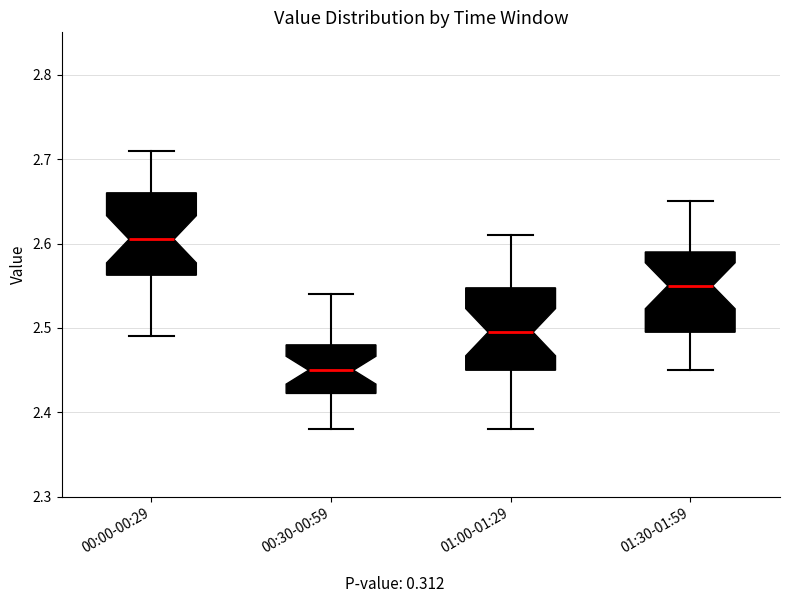

Which box has the lowest median line?

00:30-00:59